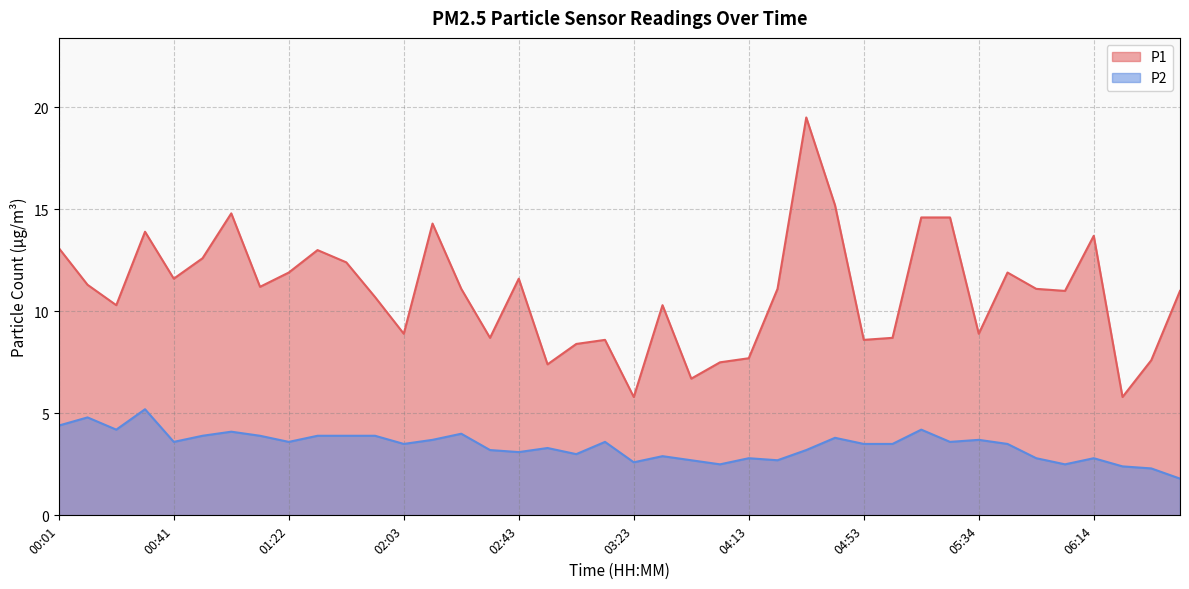

Rank the categories by P2 value from highest to lowest.

00:31, 00:11, 00:01, 00:21, 05:13, 01:02, 02:23, 00:51, 01:12, 01:32, 01:42, 01:53, 04:43, 02:13, 05:34, 00:41, 01:22, 03:13, 05:24, 02:03, 04:53, 05:03, 05:44, 02:53, 02:33, 04:33, 02:43, 03:03, 03:33, 04:13, 05:54, 06:14, 03:43, 04:23, 03:23, 03:53, 06:04, 06:34, 06:44, 06:55